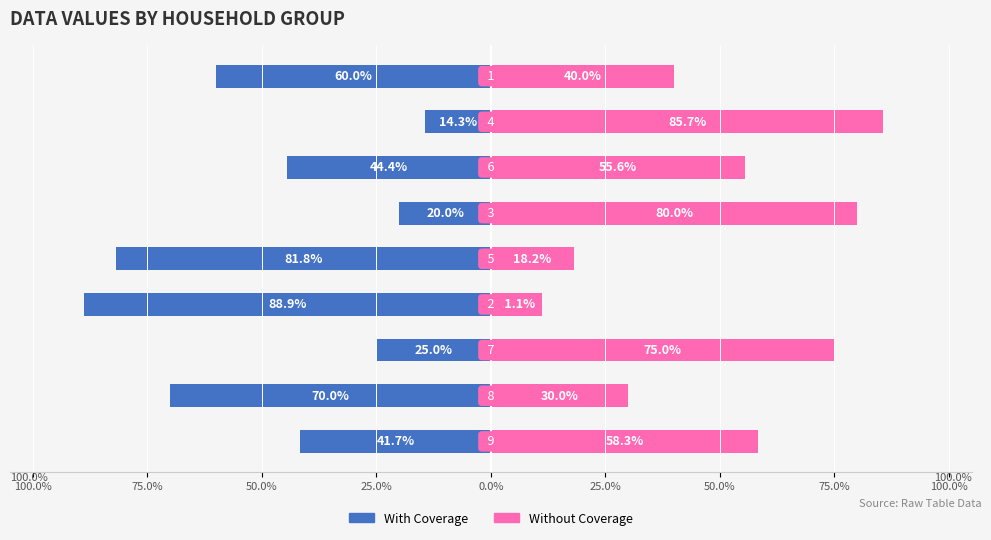

What value does the With Coverage series have at 75.0%?

-14.3